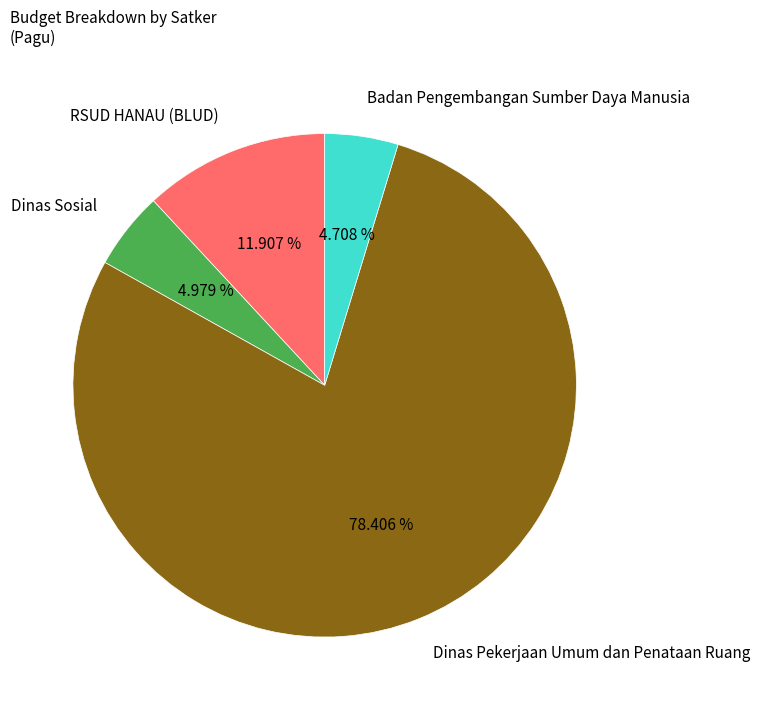

Between Badan Pengembangan Sumber Daya Manusia and Dinas Pekerjaan Umum dan Penataan Ruang, which is larger?

Dinas Pekerjaan Umum dan Penataan Ruang